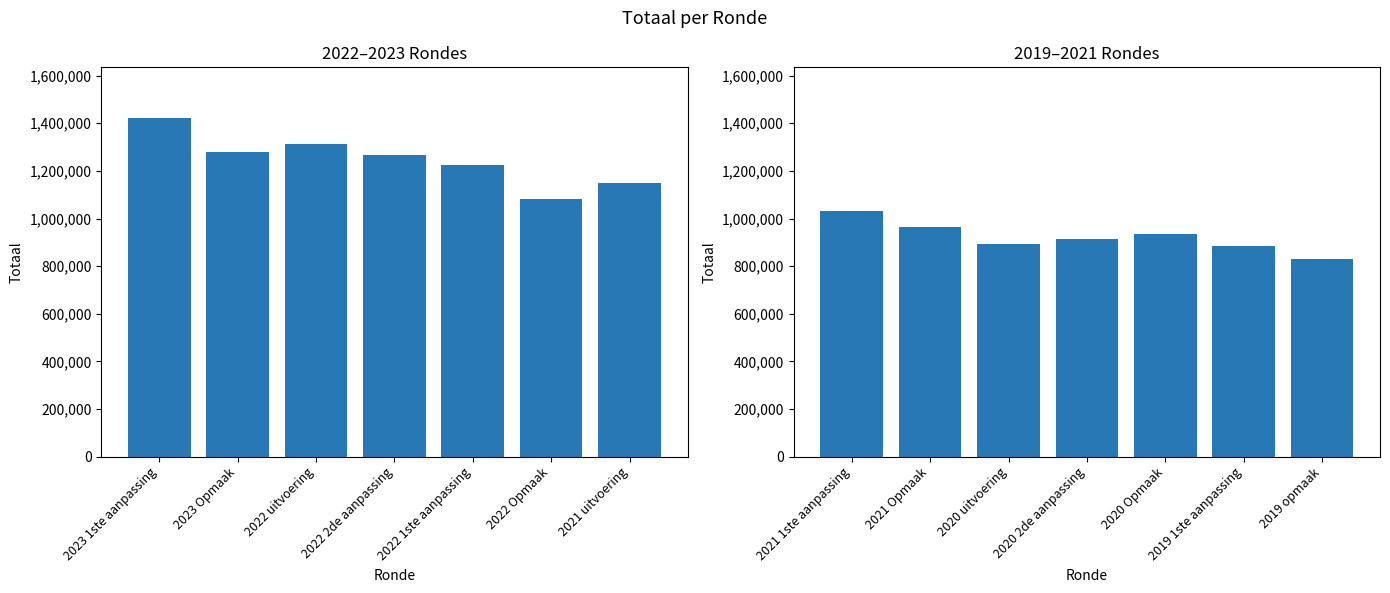

What is the difference between the second highest and minimum values?

136598